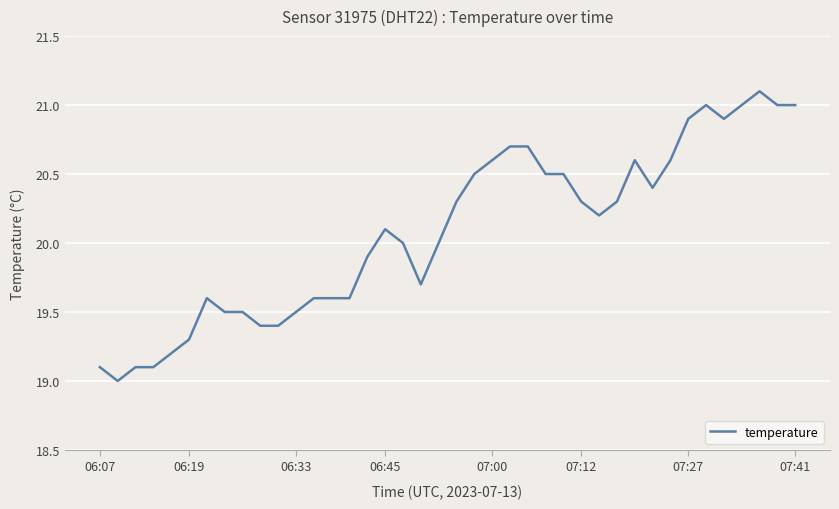

What is the smallest value displayed?

19.0